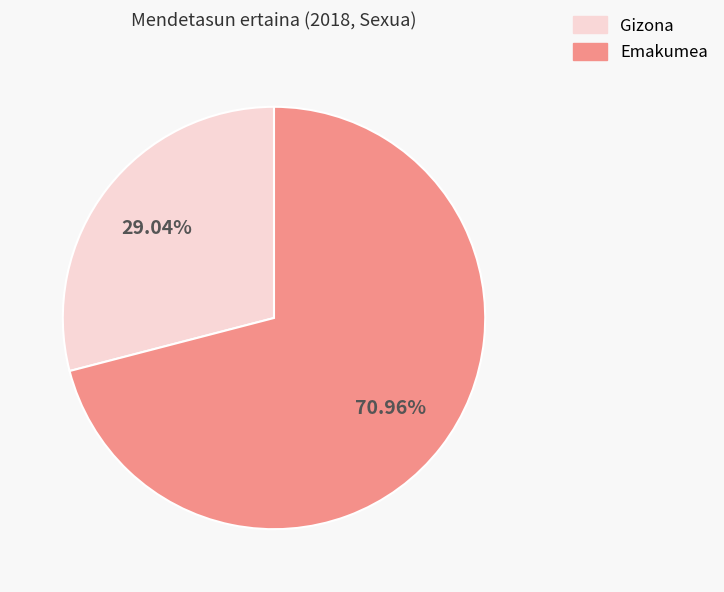

Approximately how many times larger is the value at Emakumea compared to Gizona?

2.4